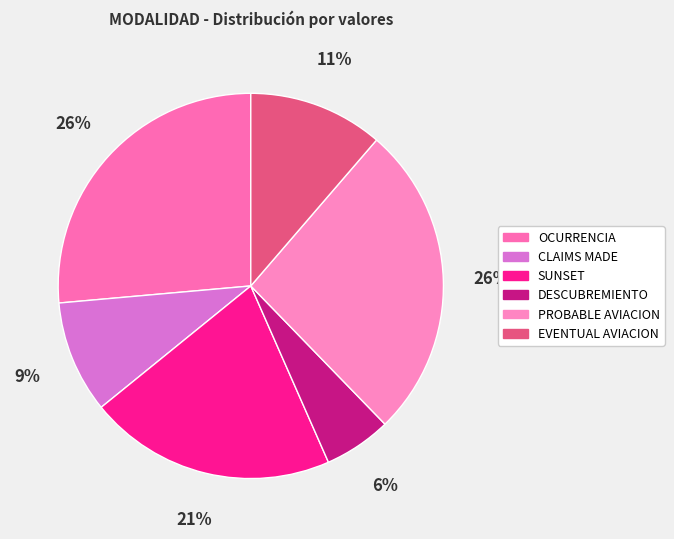

Which category has the smallest portion of the pie?

DESCUBREMIENTO